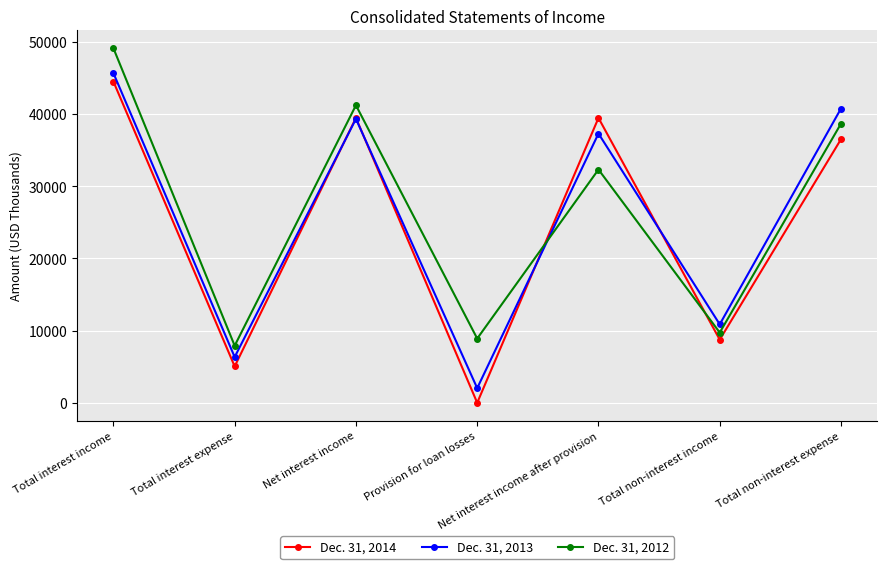

What is the maximum value shown in the chart?

49114